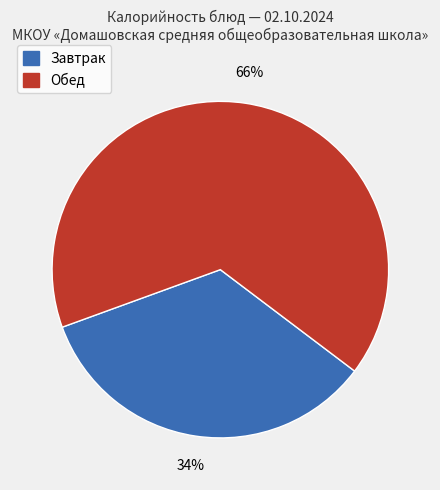

Count the number of slices in the pie.

2